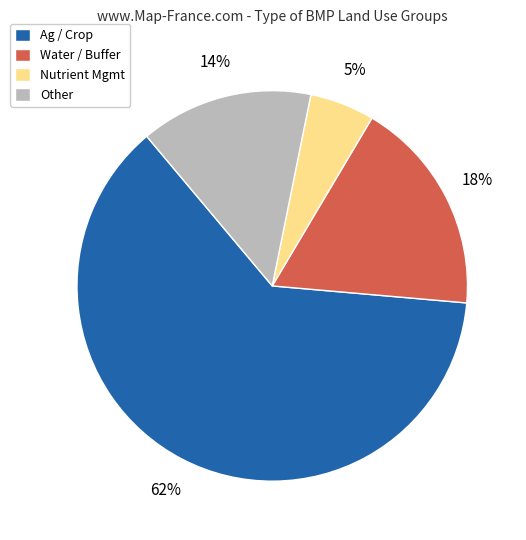

The Water / Buffer slice represents 18% of the pie. True or false?

True